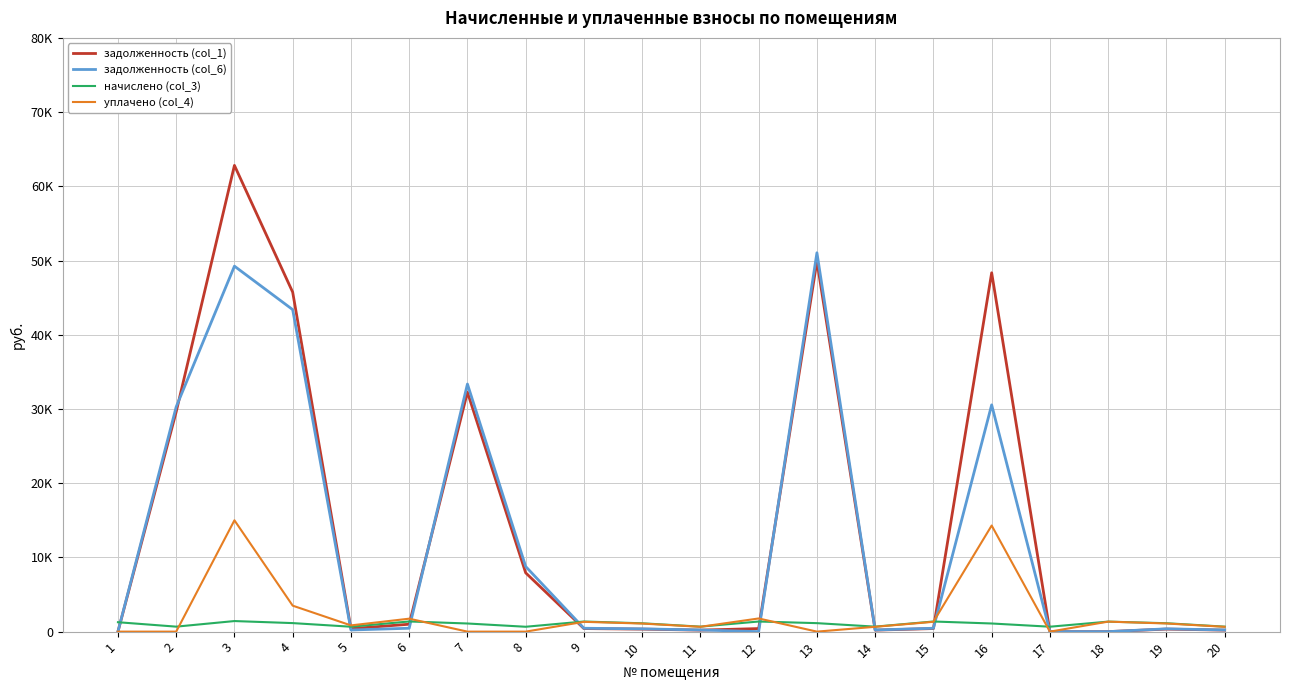

At how many categories does at least one series exceed 40498?

4